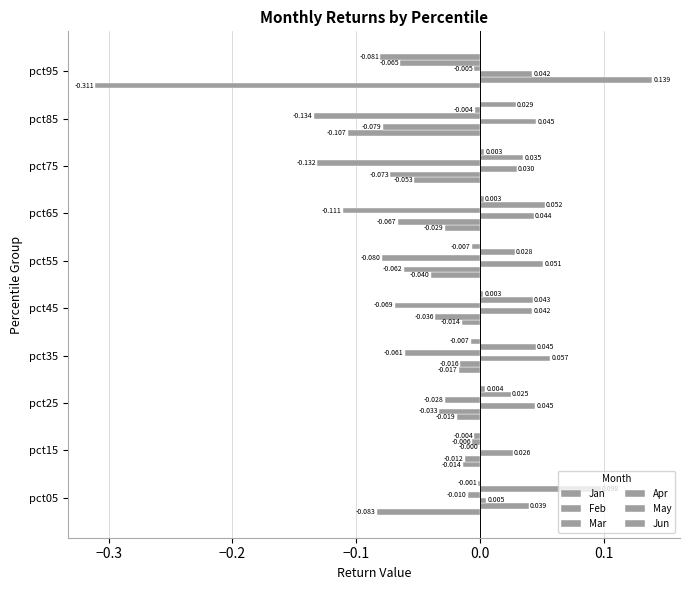

Count the number of categories in the chart.

10